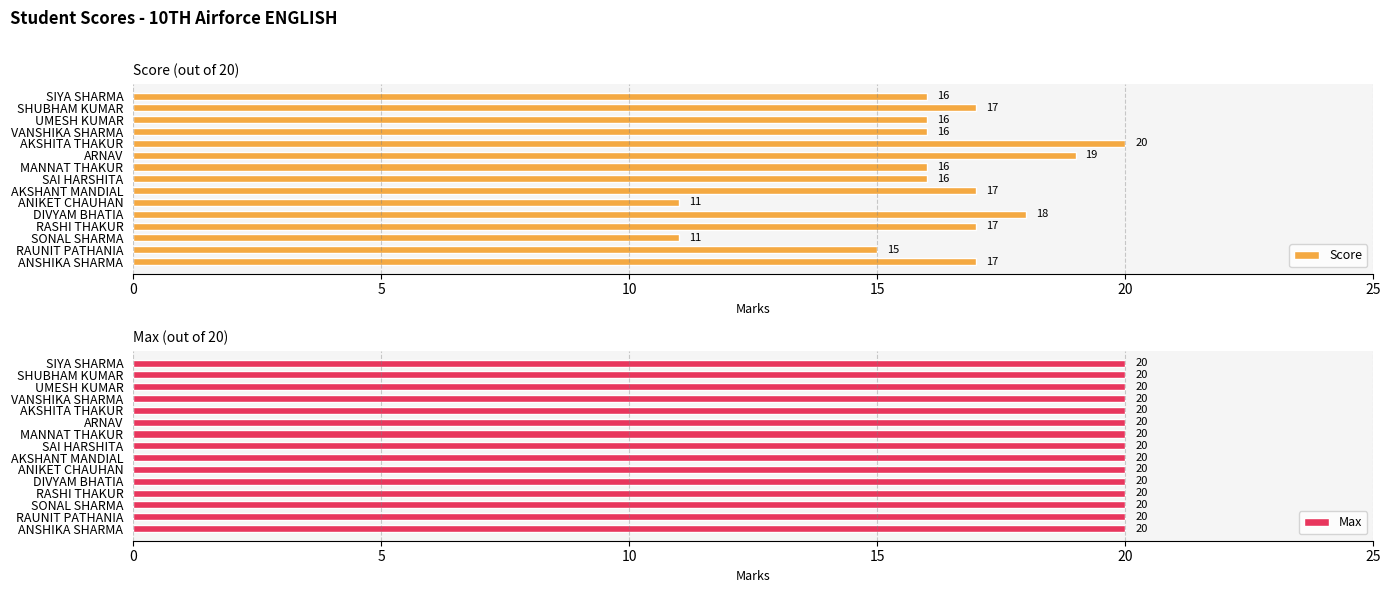

Is it true that Score equals 7 at ANIKET CHAUHAN?

False